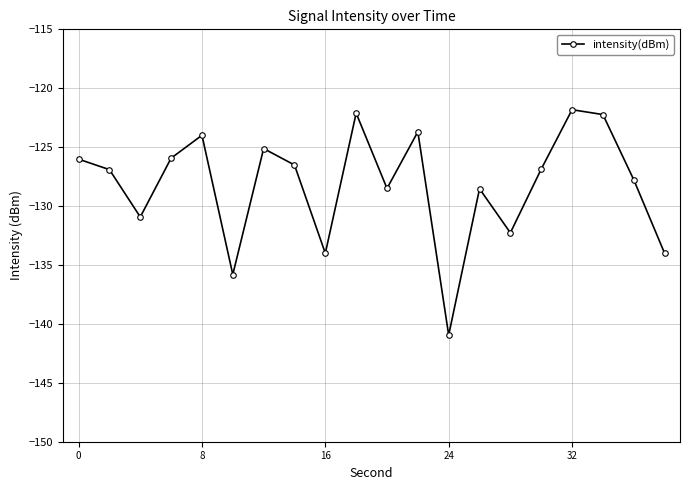

What is the greatest value displayed?

-121.8